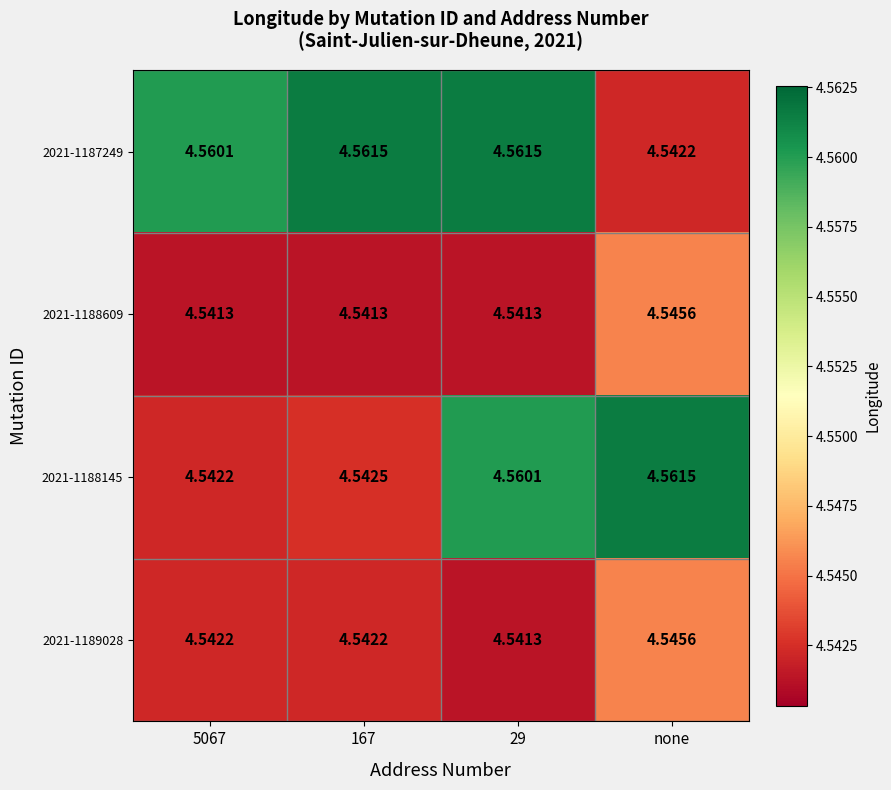

Is the value of 2021-1187249 at 167 greater than the value of 2021-1188609 at 5067?

Yes